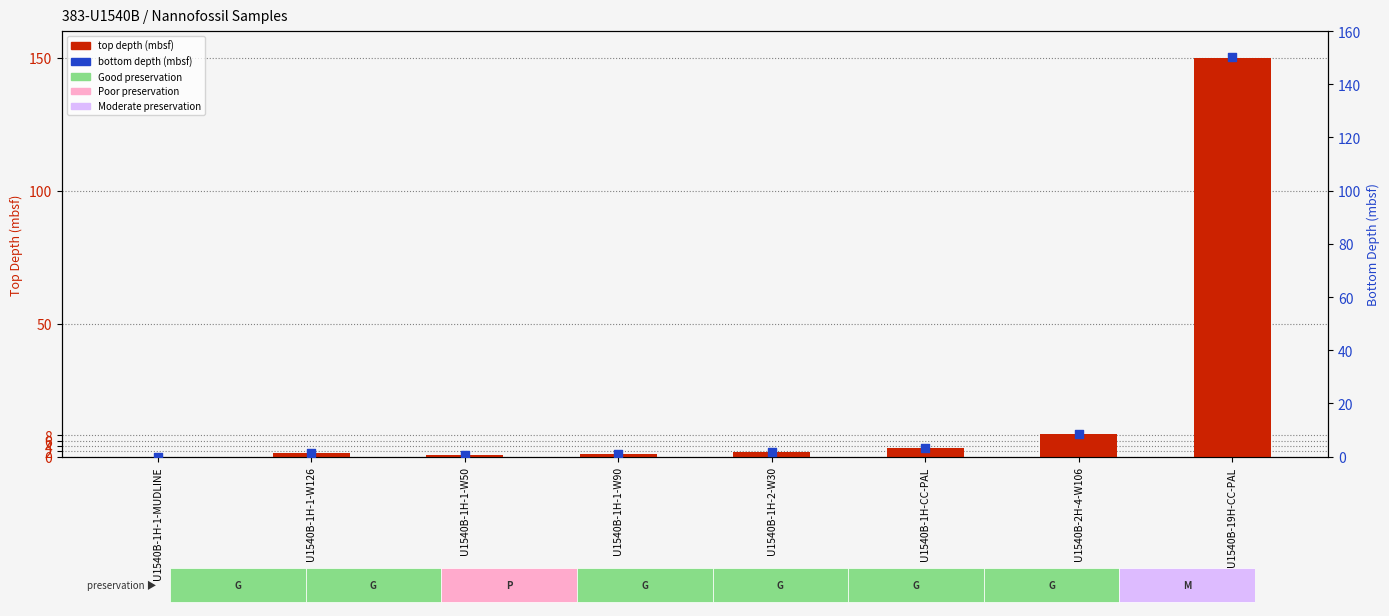

What is the total value across all series at U1540B-2H-4-W106?

17.3